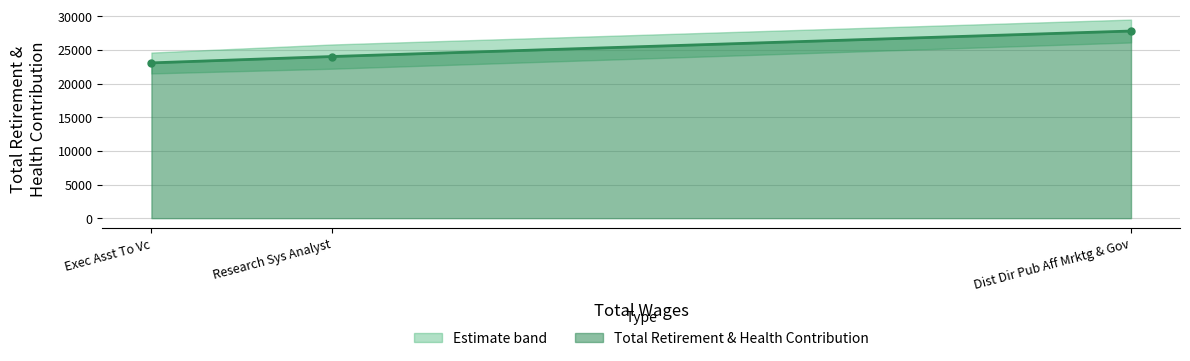

Is it true that the value at Dist Dir Pub Aff Mrktg & Gov is 10028?

False